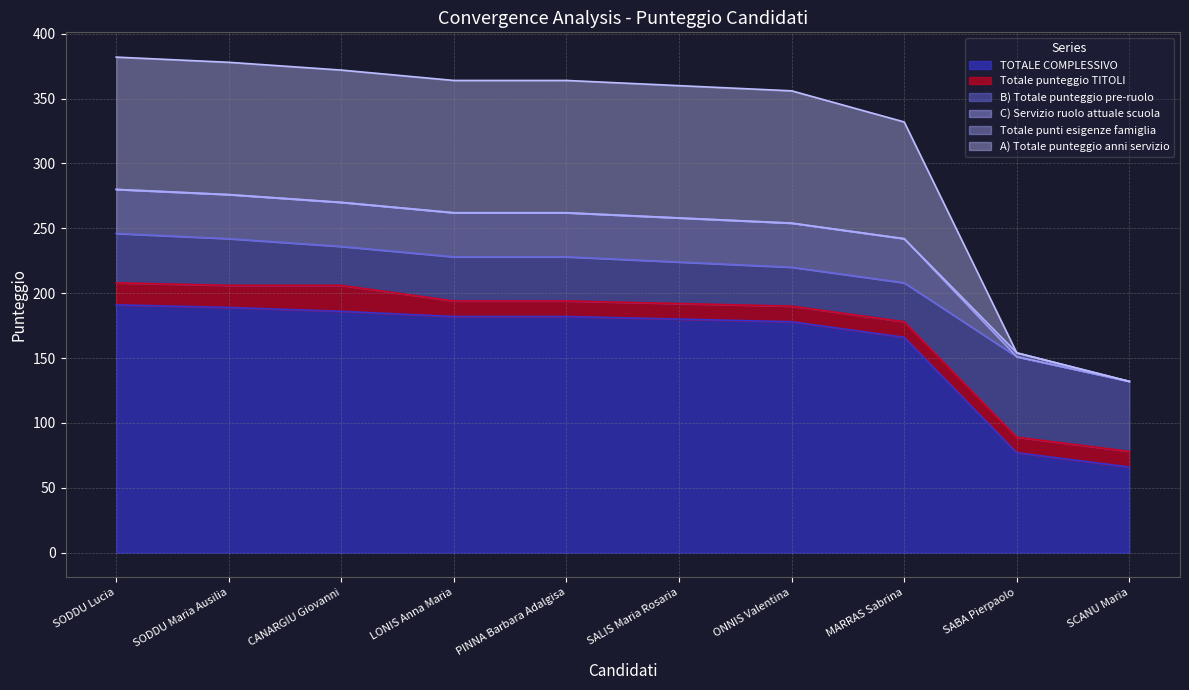

True or false: A) Totale punteggio anni servizio and C) Servizio ruolo attuale scuola intersect in this chart.

False